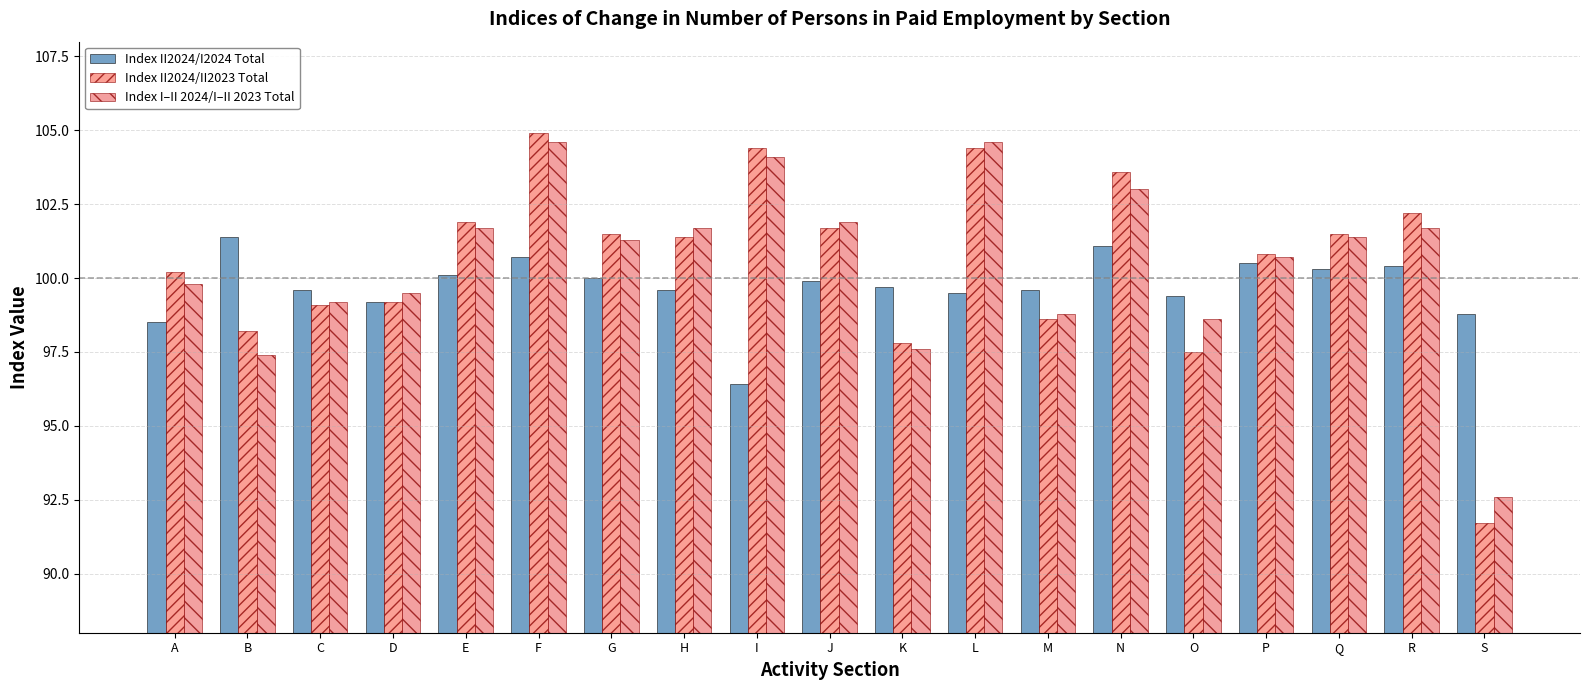

What is the highest value of the Index II2024/I2024 Total series?

101.4